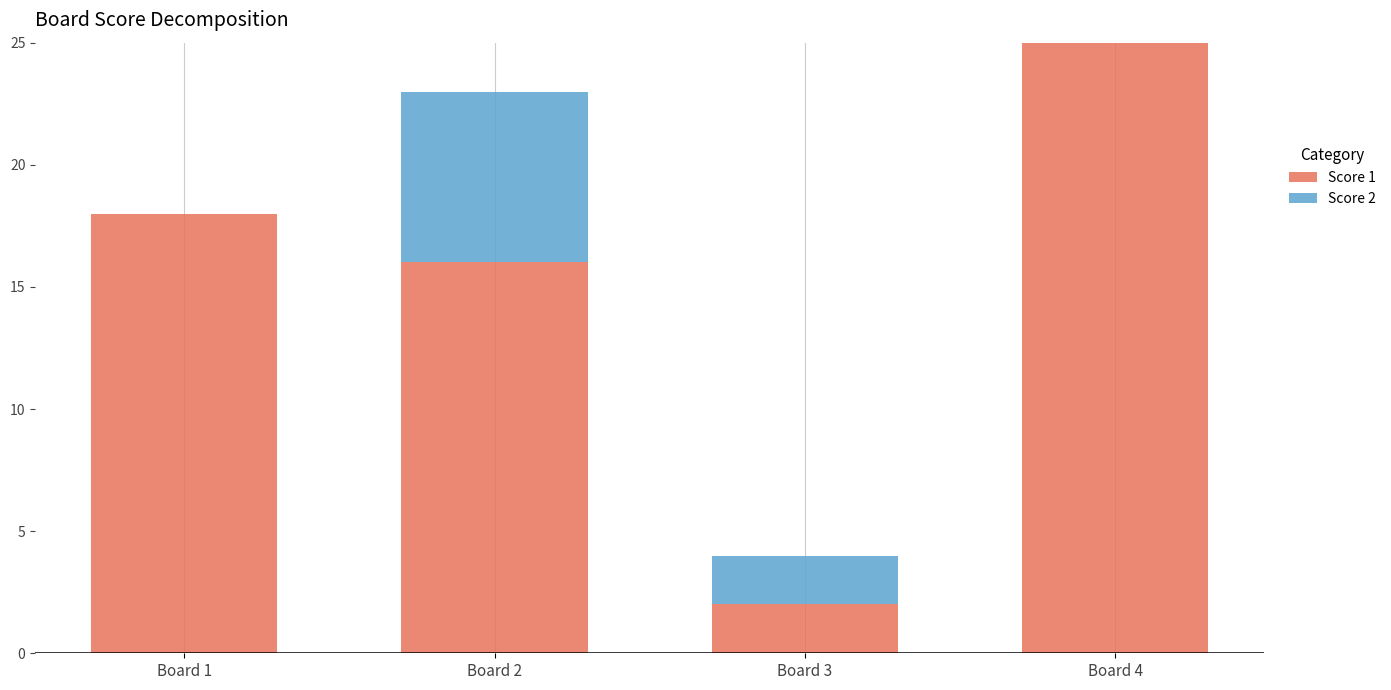

At which label is Score 1 closest to 13?

Board 2